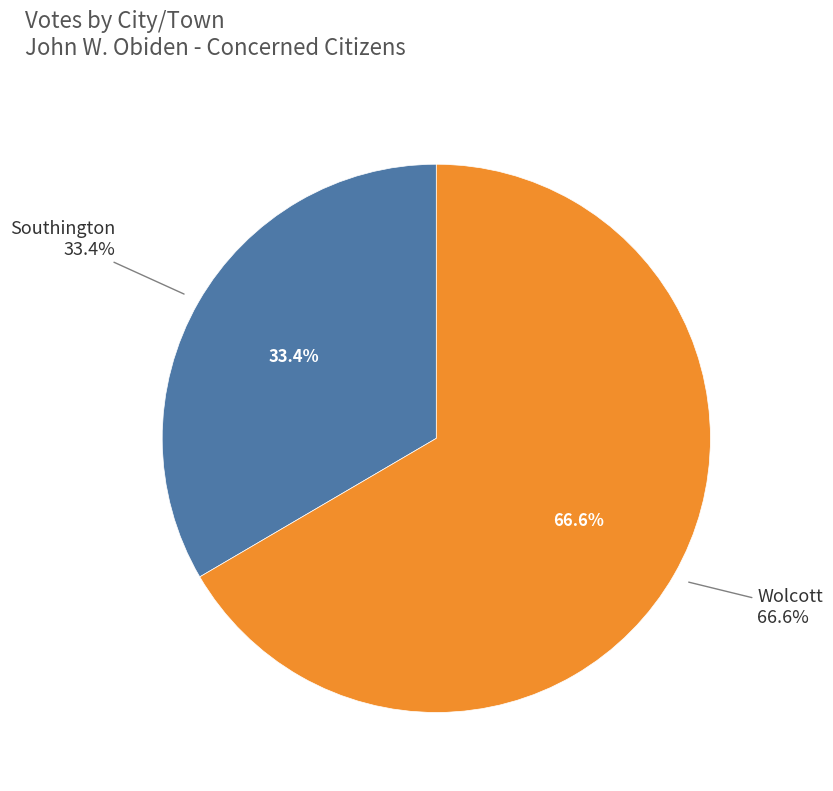

To the nearest percent, what is the combined percentage of Wolcott and Southington?

100%